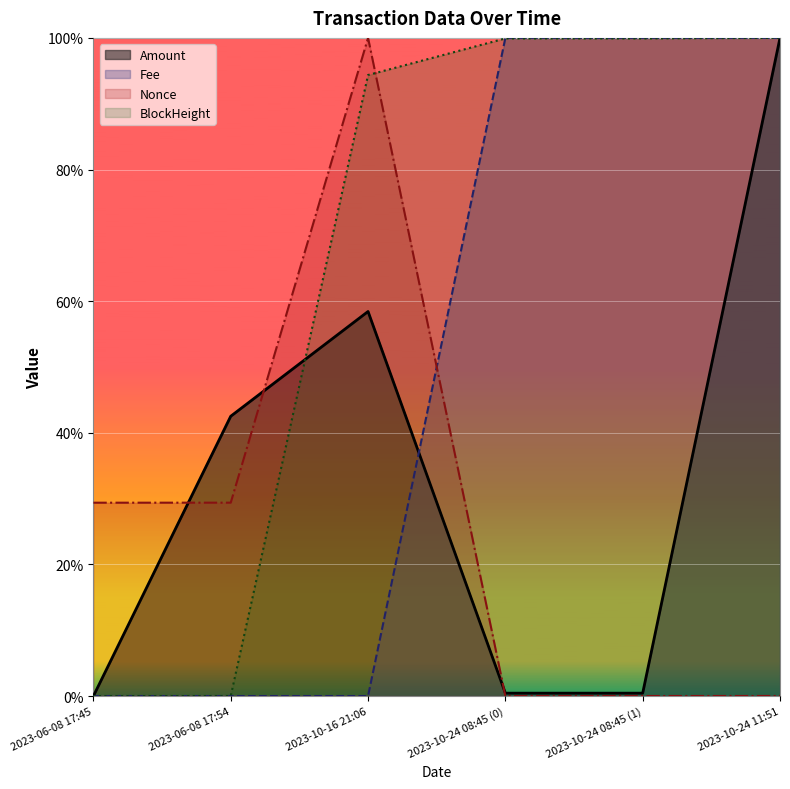

What is the difference between the Nonce values at 2023-06-08 17:54 and 2023-10-24 08:45 (0)?

0.3